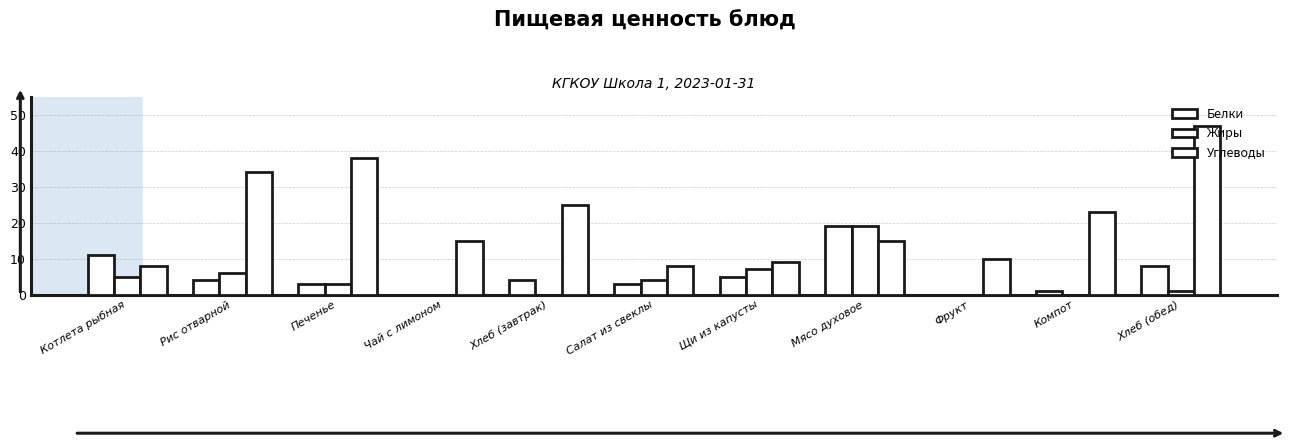

What is the maximum value shown in the chart?

47